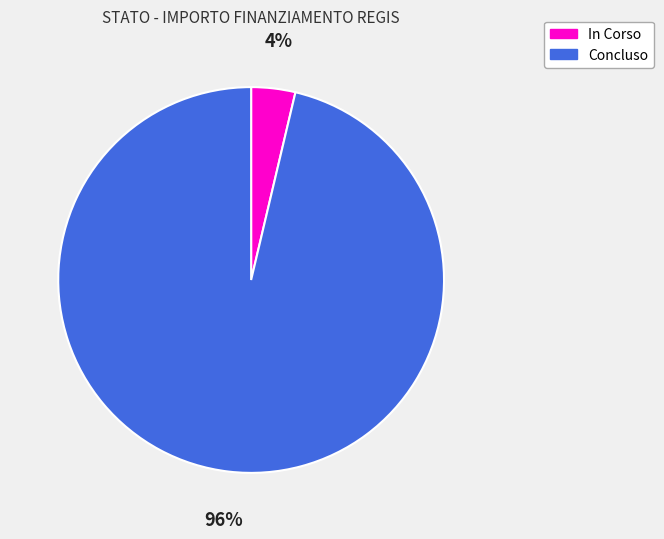

To the nearest percent, what is the average slice percentage?

50%